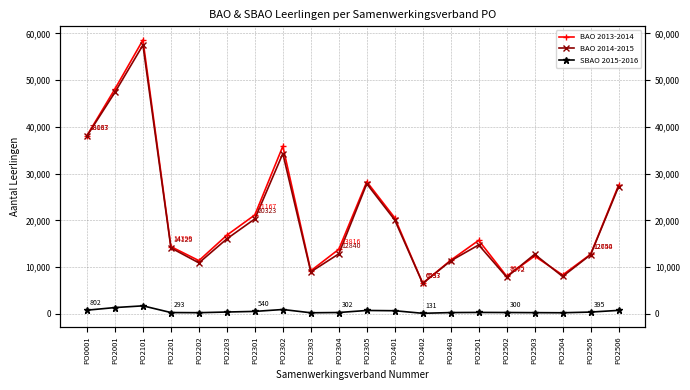

Which series has the largest total across all categories?

BAO 2013-2014